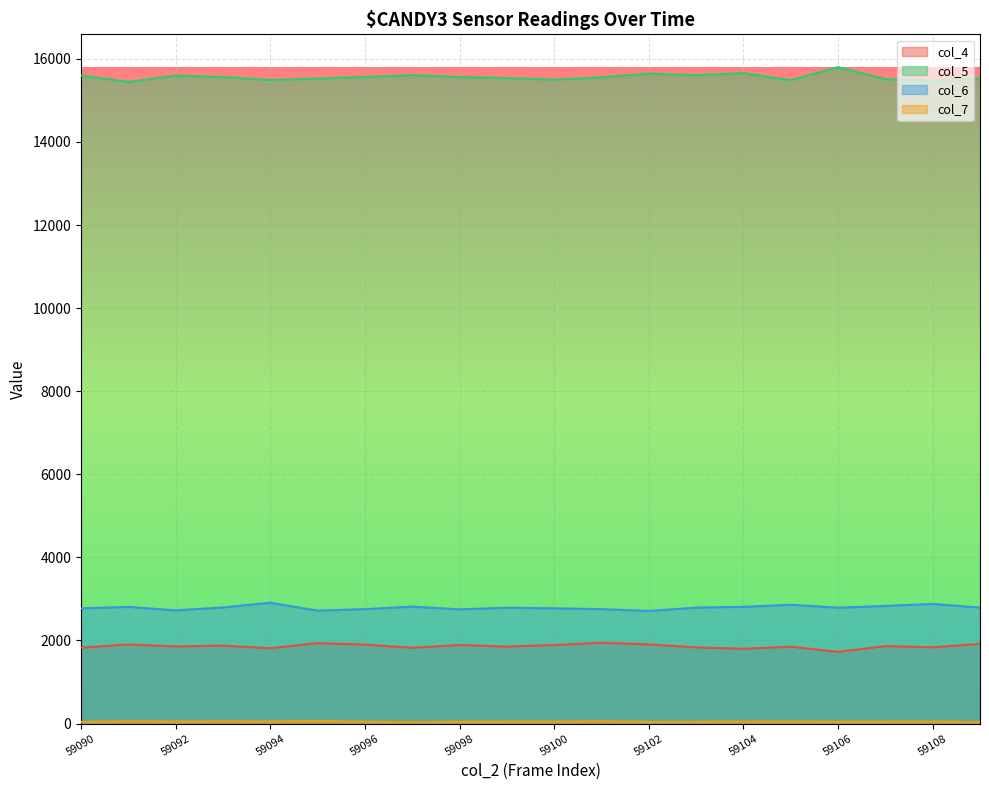

In col_6, how many points are lower than both neighbors (excluding endpoints)?

5